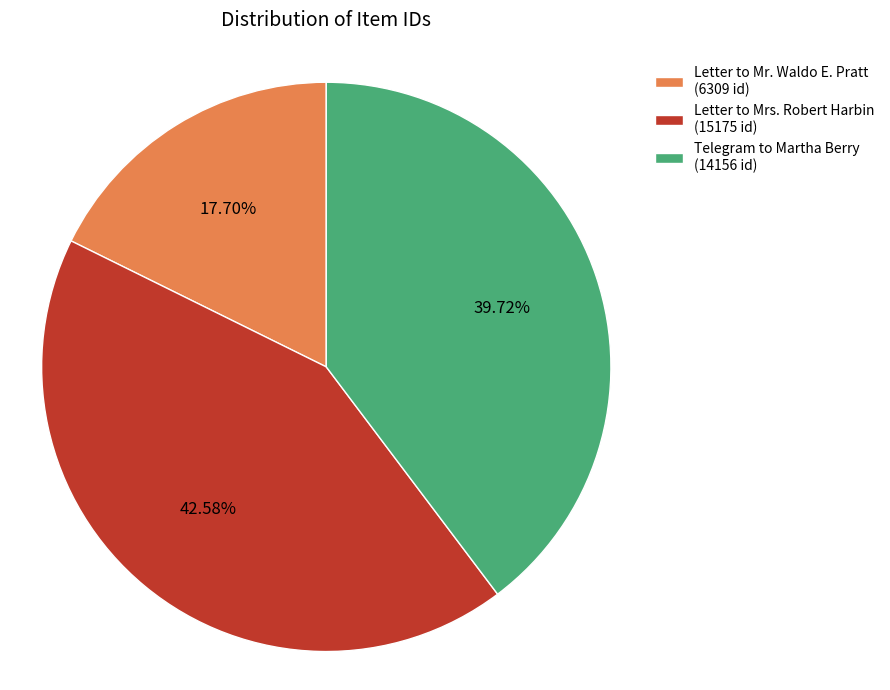

Is there any slice that represents more than half of the pie?

No